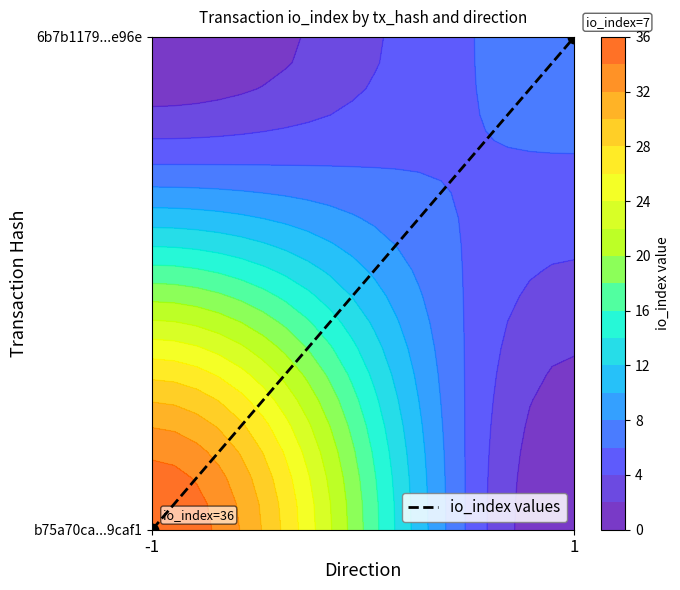

Read the value at 1.

1